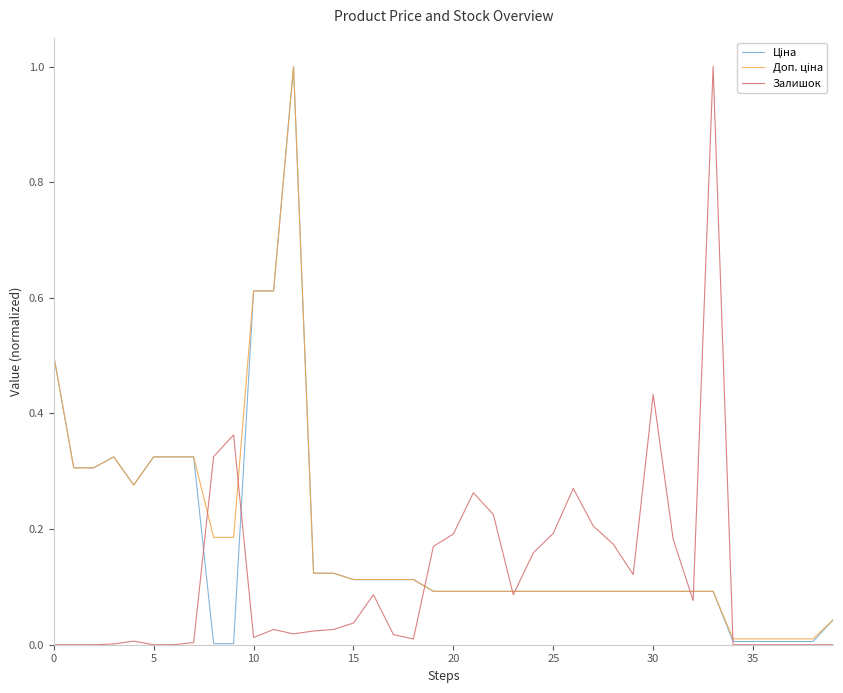

What is the maximum value shown in the chart?

1.0